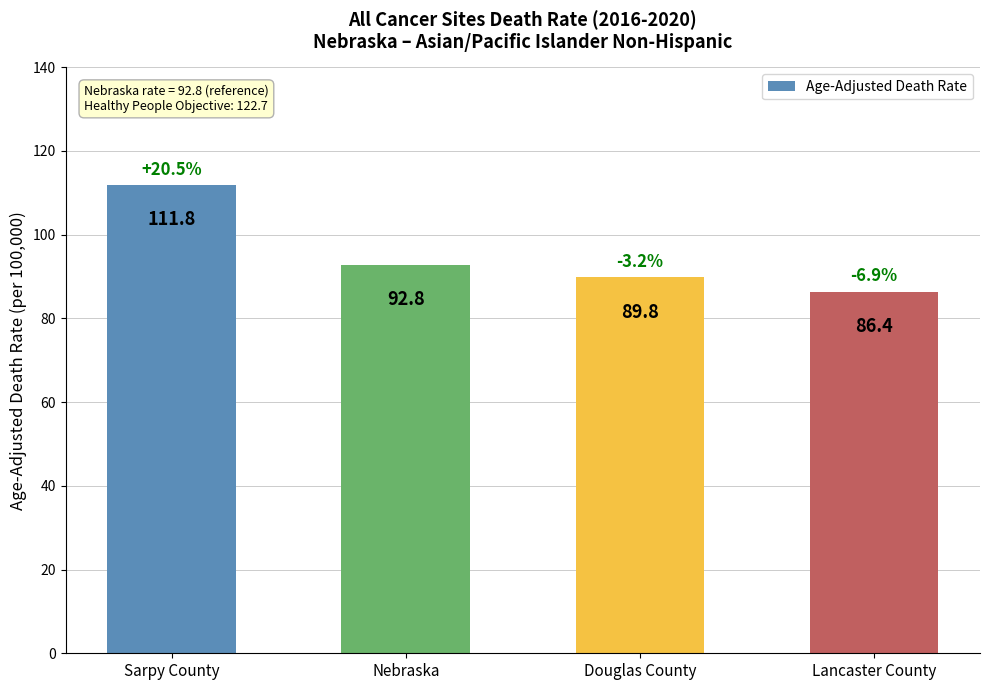

What is the sum of all values?

380.8